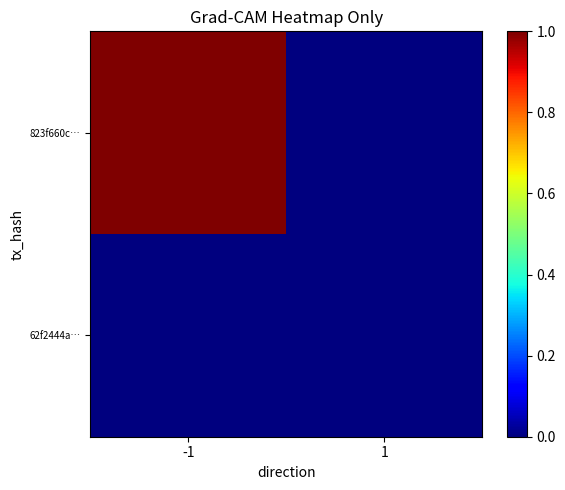

Rank the series at -1 from lowest to highest value.

62f2444a…, 823f660c…